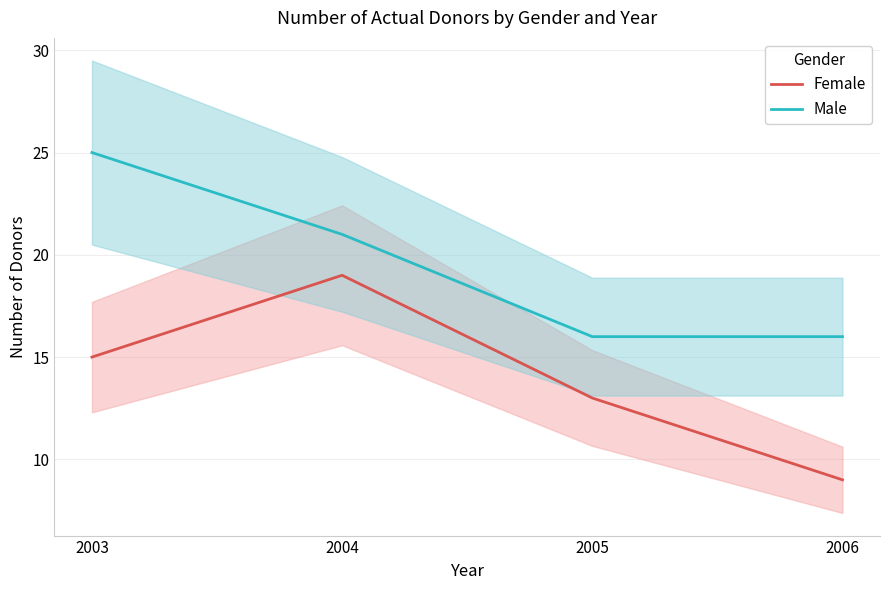

What value does the Male series have at 2006?

16